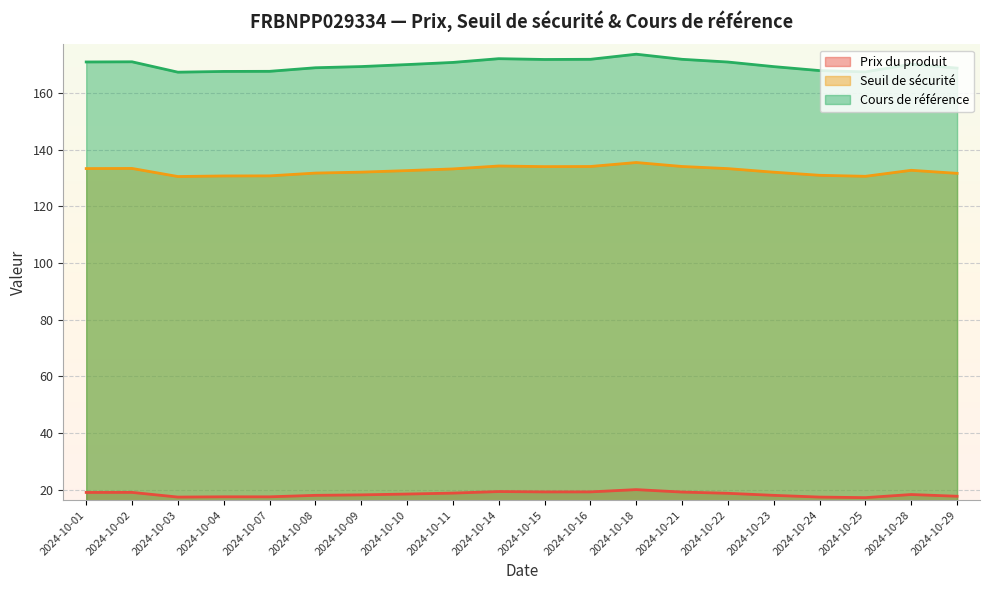

Reading left to right, transcribe all the data shown in this chart.

Prix du produit: 19.1	19.1	17.4	17.5	17.5	18.1	18.2	18.5	18.8	19.4	19.3	19.3	20.1	19.2	18.8	18.1	17.4	17.2	18.3	17.7
Seuil de sécurité: 133.3	133.4	130.5	130.7	130.8	131.7	132.1	132.6	133.2	134.2	134.0	134.1	135.5	134.1	133.3	132.1	131.0	130.6	132.7	131.6
Cours de référence: 170.9	171.0	167.3	167.6	167.6	168.9	169.3	170.0	170.8	172.1	171.8	171.9	173.7	171.9	170.9	169.3	167.9	167.4	170.2	168.8